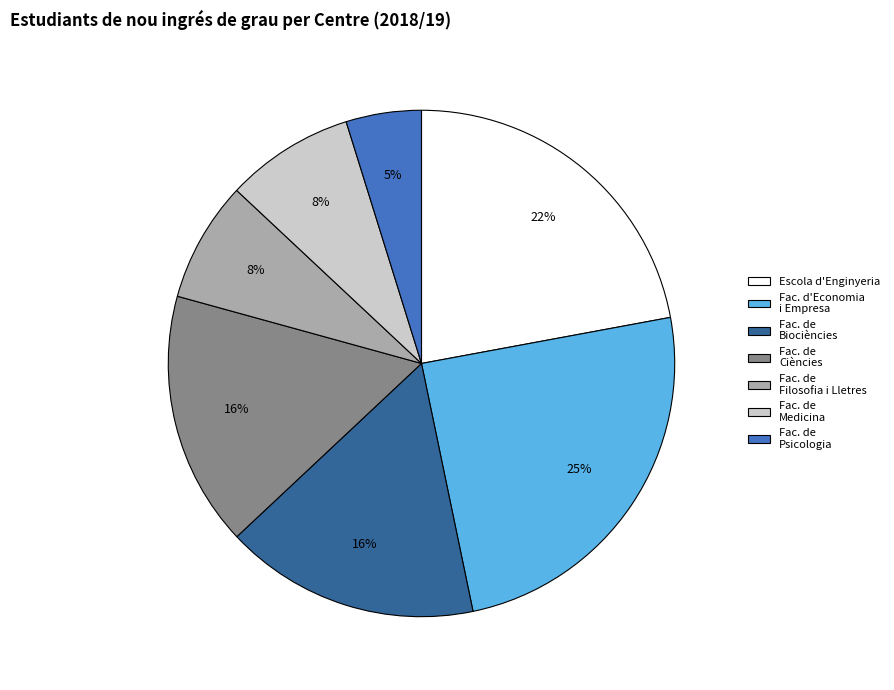

What is the smallest slice in the pie chart?

Fac. de Psicologia